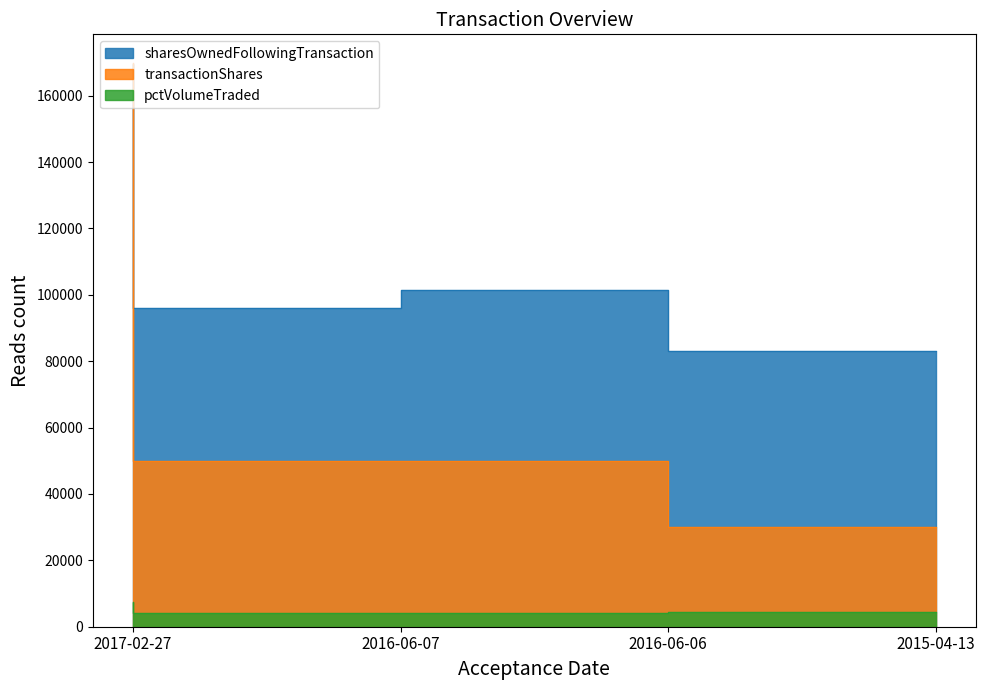

What is the label of the 1st point from the left?

2017-02-27